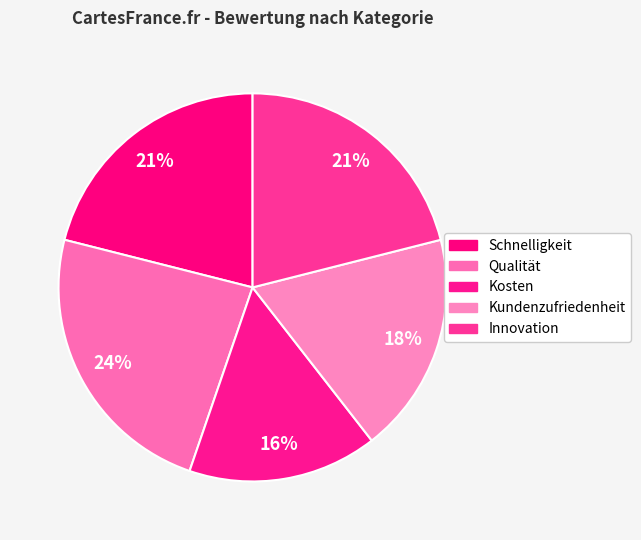

Does Kundenzufriedenheit represent more than half of the total?

No